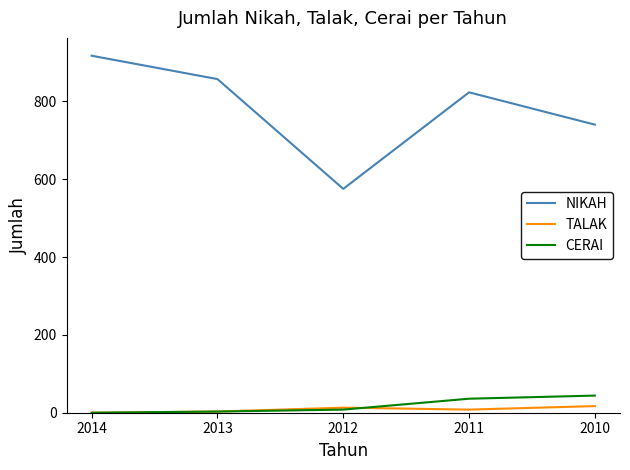

Which category has the highest value in the CERAI series?

2010